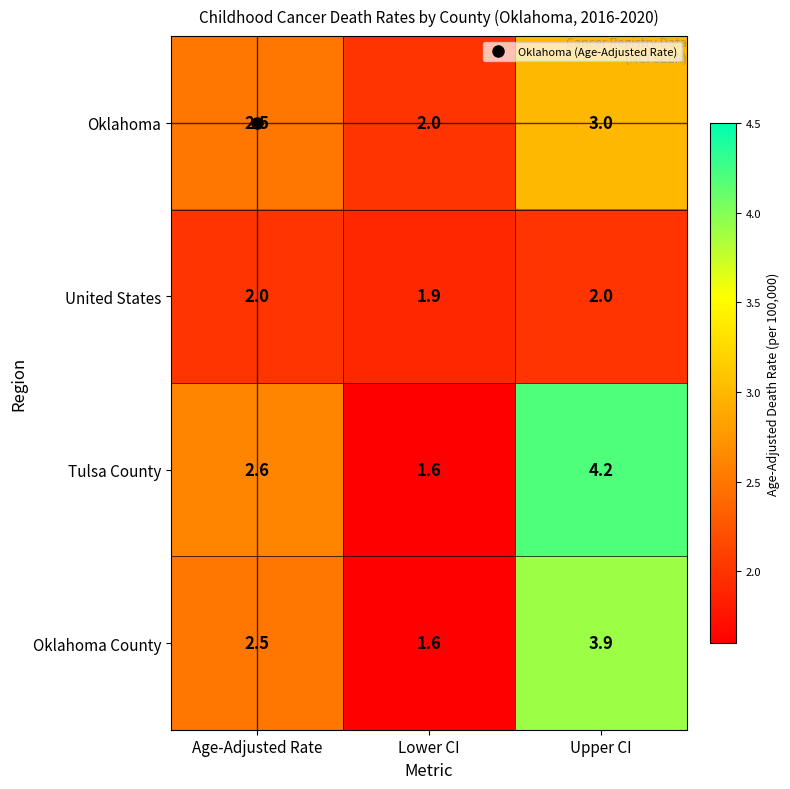

The Oklahoma County series shows 3.9 at Upper CI. True or false?

True